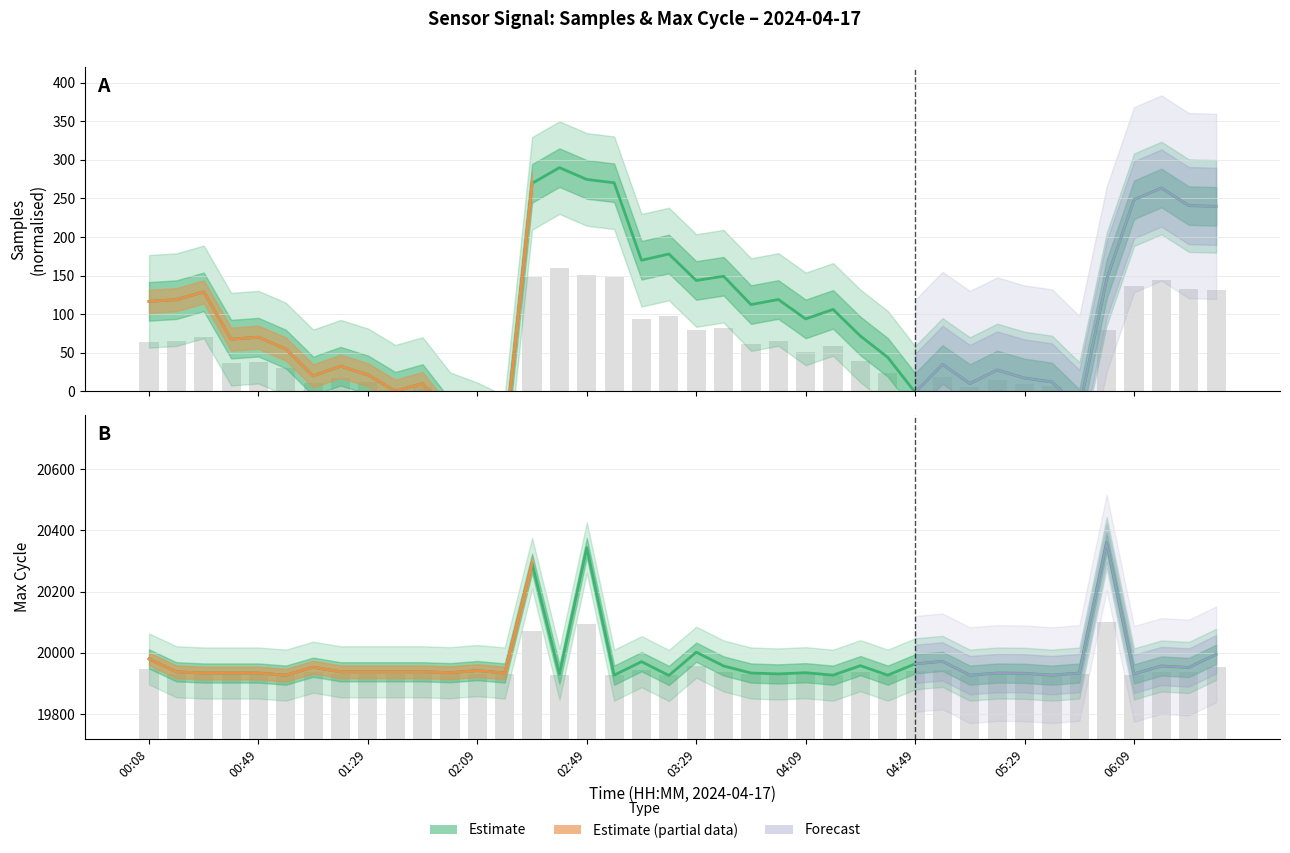

What is the average value of the Samples series?

100.0